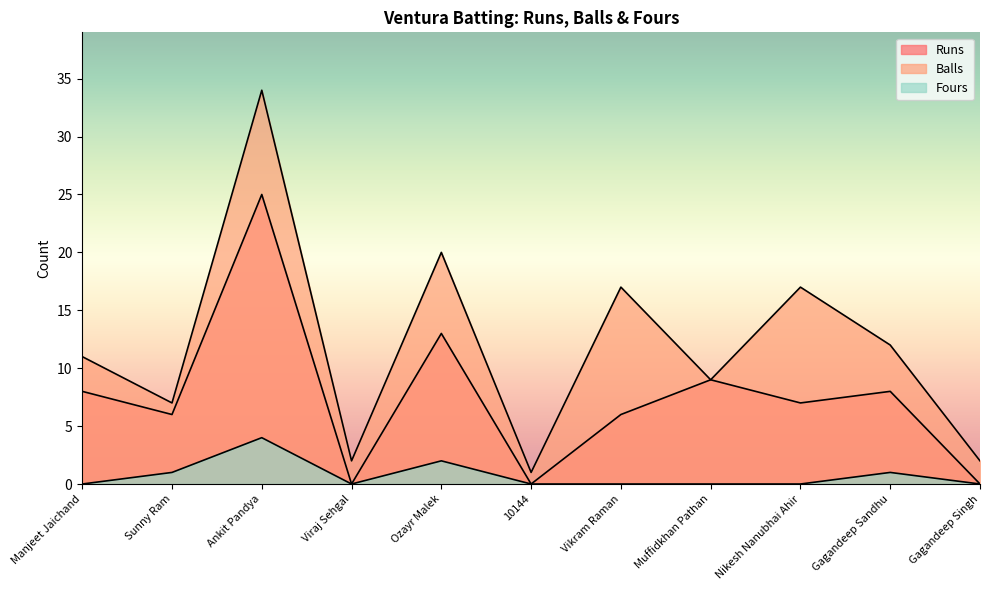

True or false: Runs and Balls intersect in this chart.

False